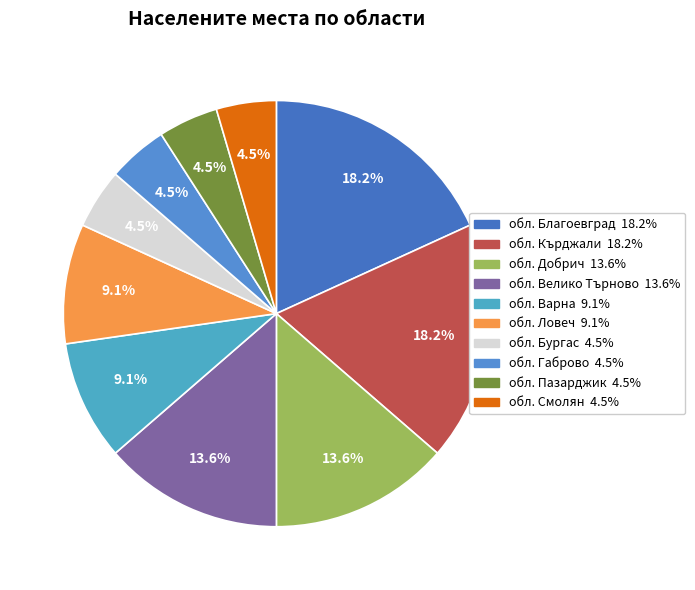

To the nearest percent, what portion does обл. Смолян represent?

5%